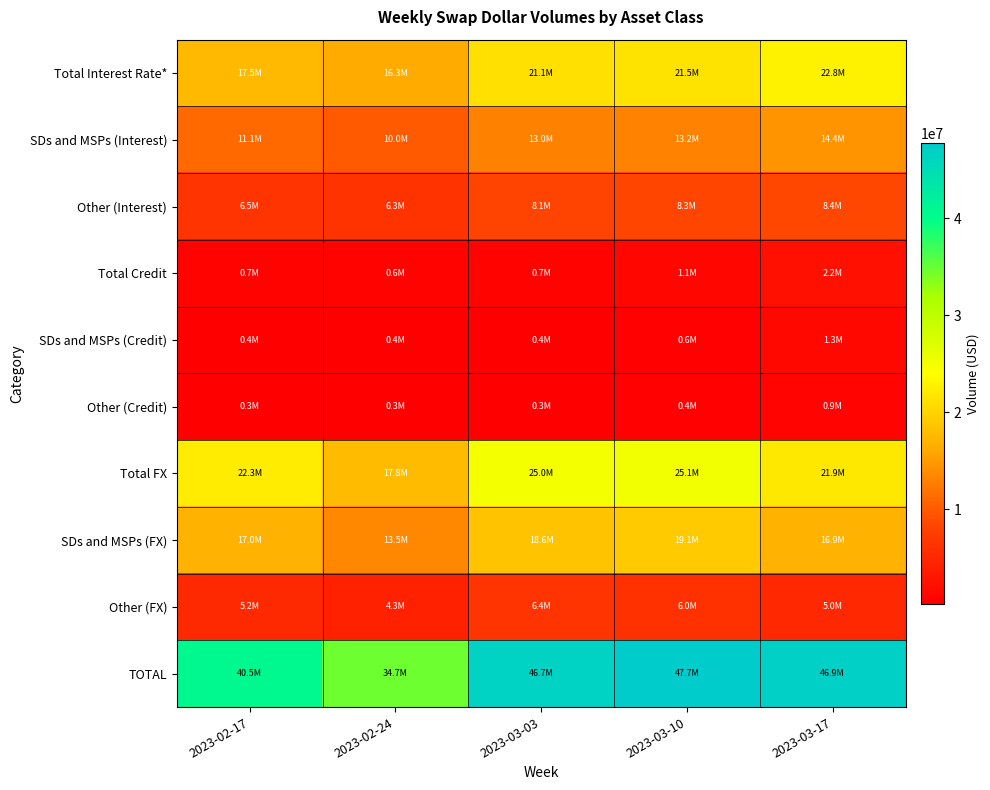

Between 2023-02-24 and 2023-02-17, which is larger?

2023-02-17